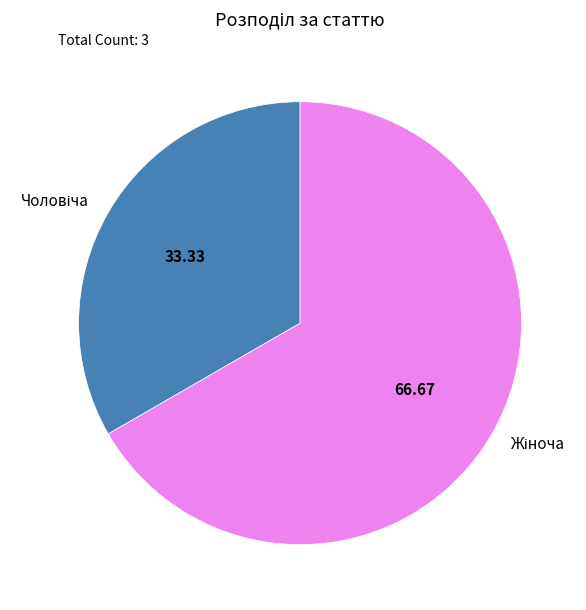

Is there a majority slice in this chart?

Yes